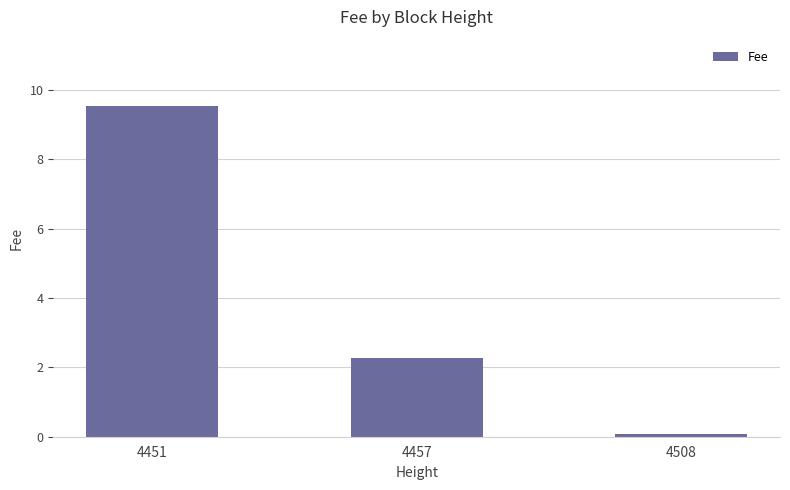

The chart shows a value of 2.3 at 4457. True or false?

True